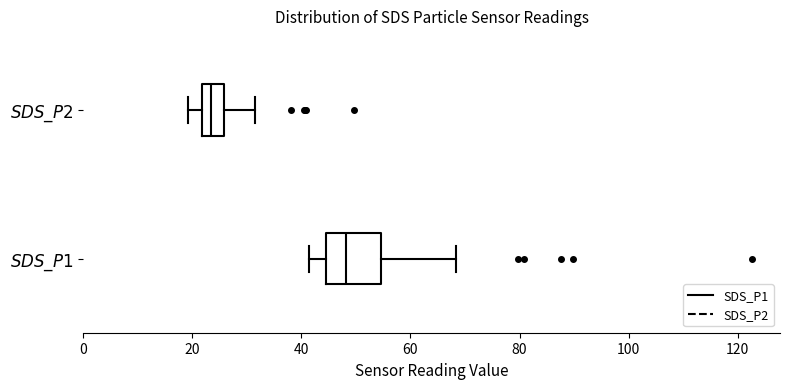

Which box's median line is the furthest to the left?

$SDS\_P2$